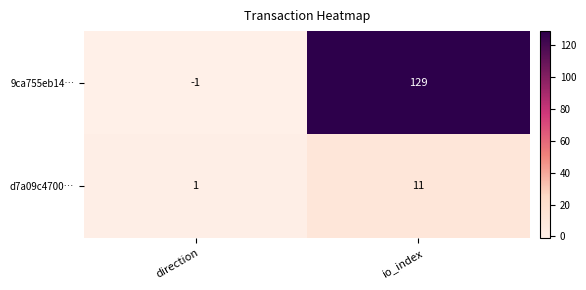

At which category does the chart reach its minimum across all series?

direction